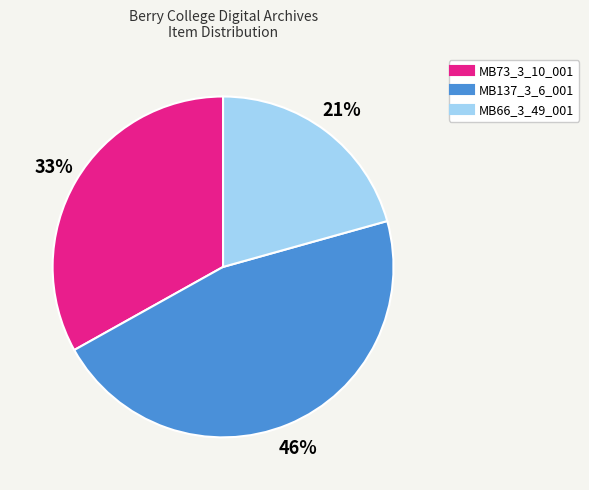

How many slices are in this pie chart?

3